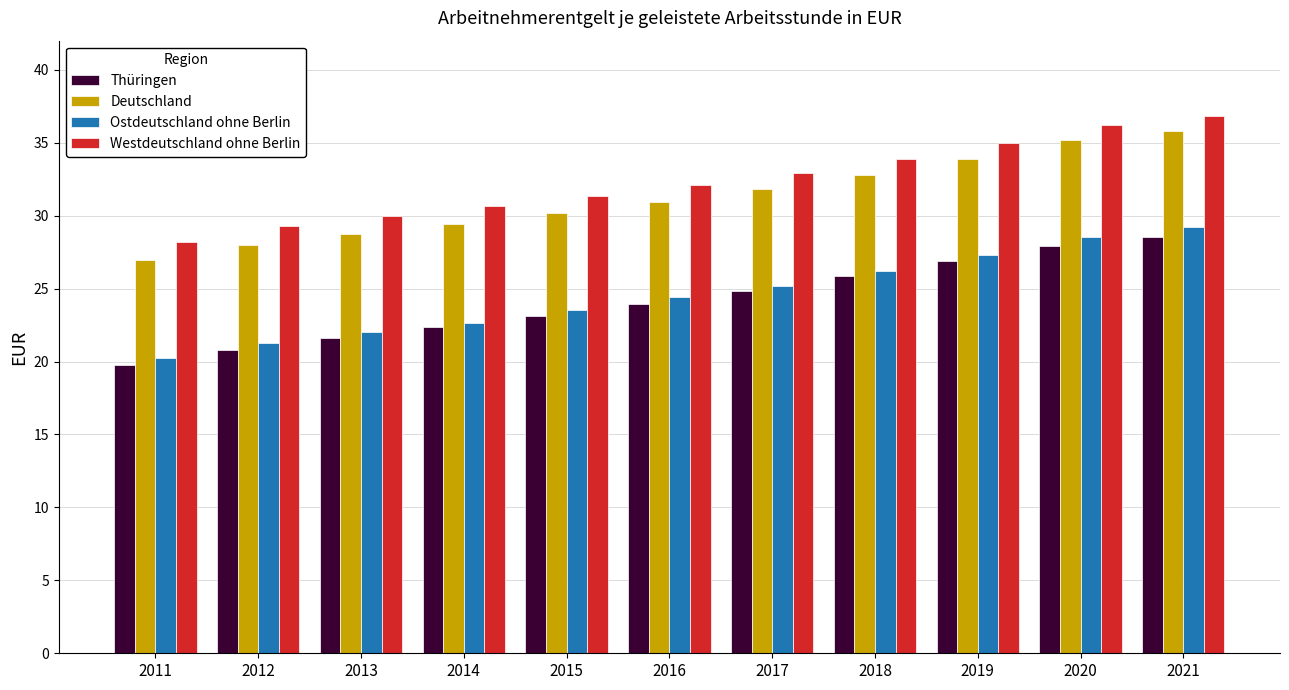

What are all the series names shown in the legend?

Thüringen, Deutschland, Ostdeutschland ohne Berlin, Westdeutschland ohne Berlin